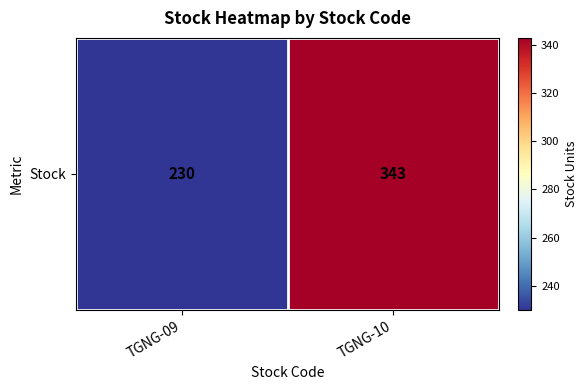

Where is the data nearest to the value 286?

TGNG-09